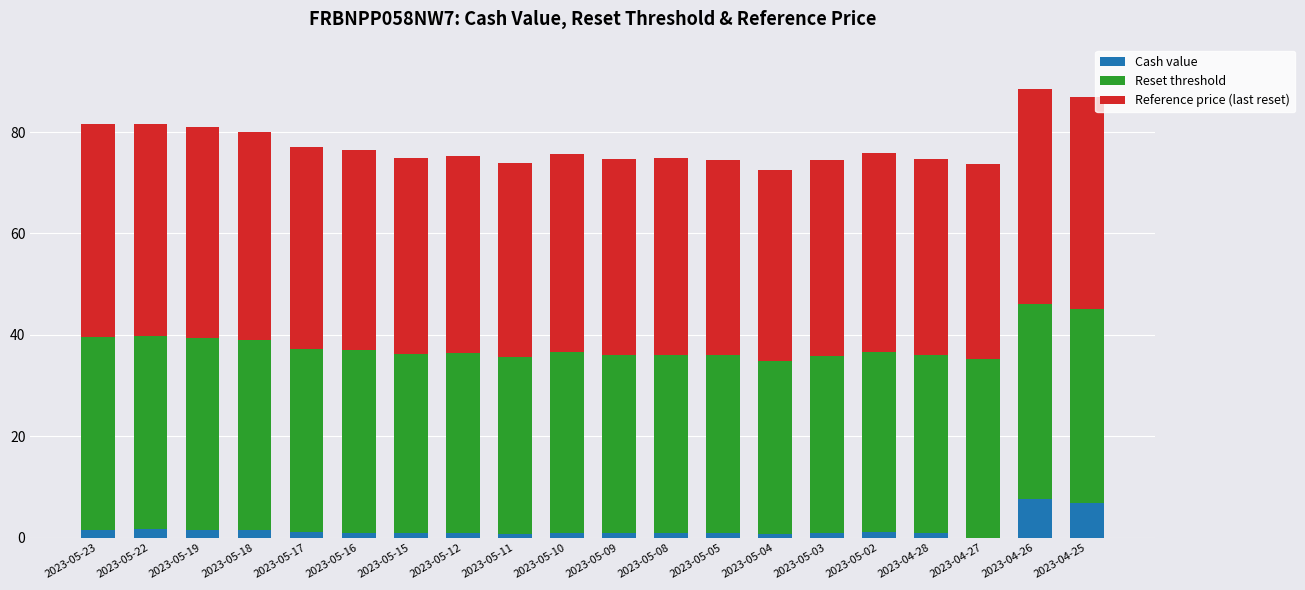

The Cash value series shows 1.0 at 2023-05-16. True or false?

True